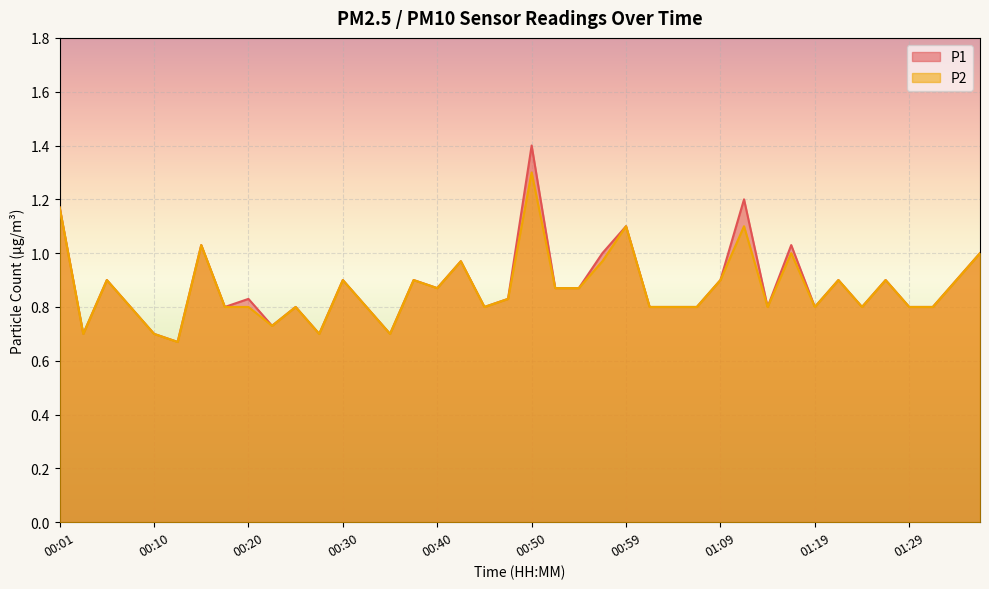

What is the total value across all series at 01:14?

1.6